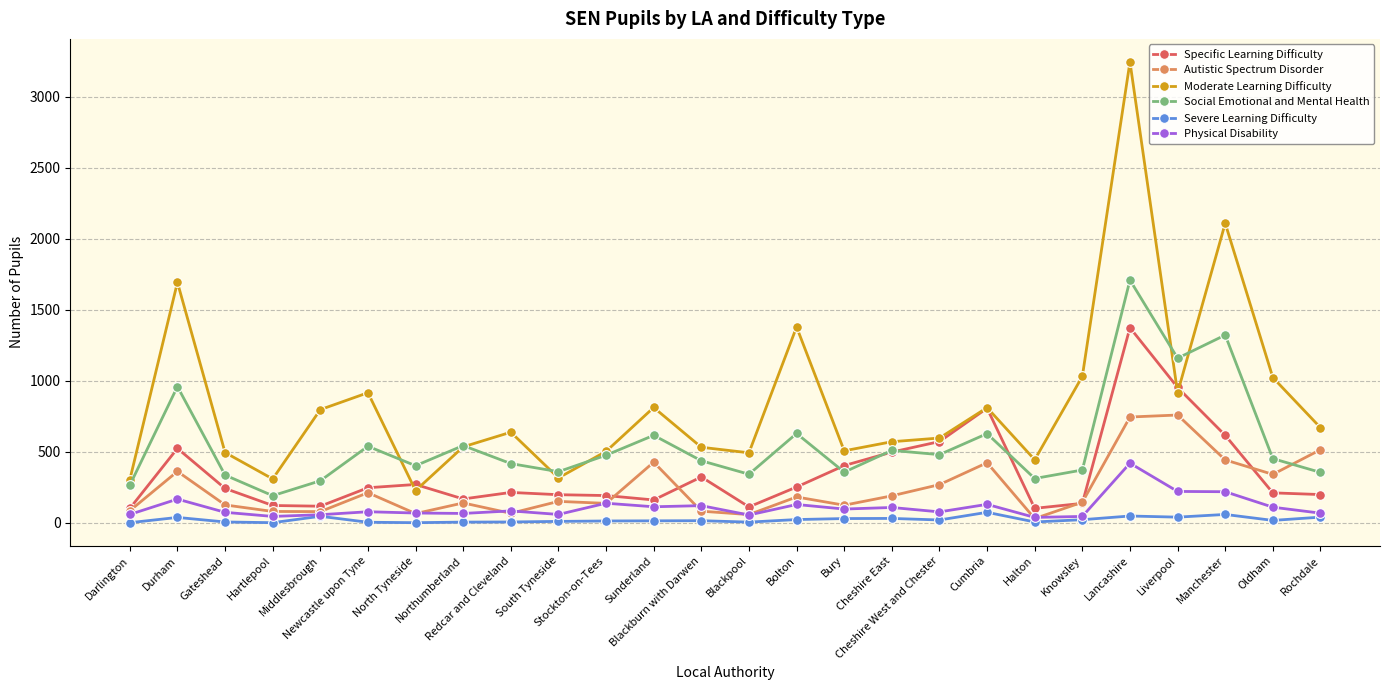

Which series has the largest total across all categories?

Moderate Learning Difficulty